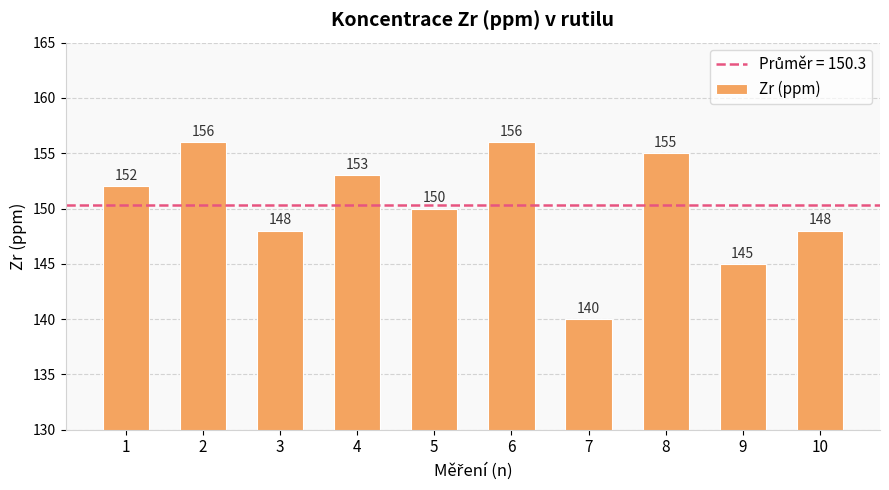

Read the value at 3, to the nearest 10.

150